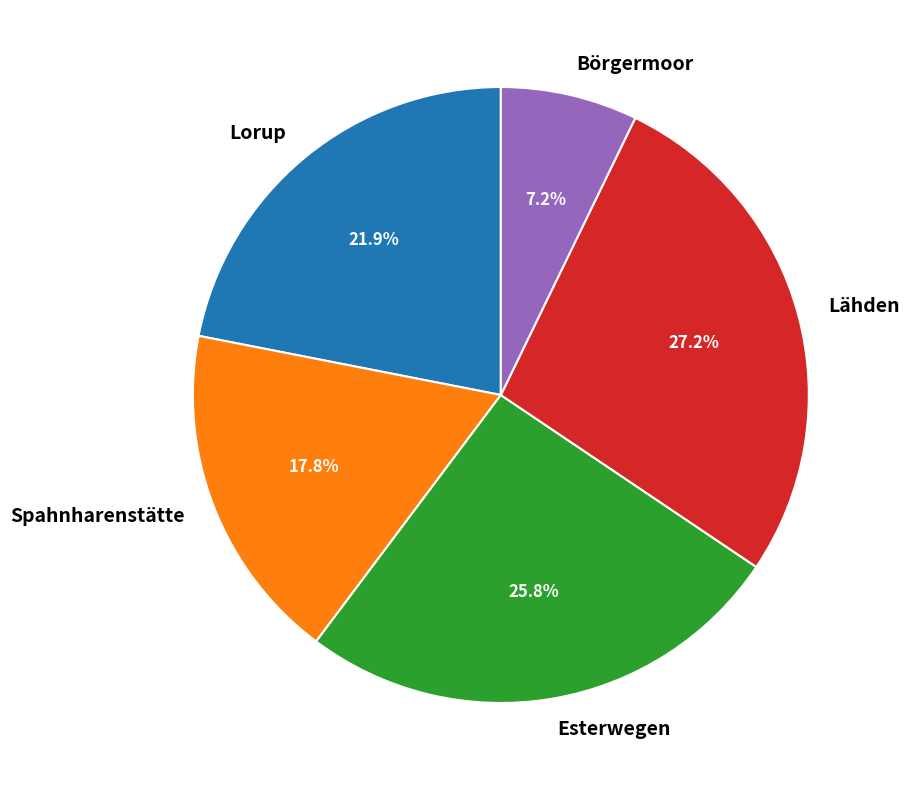

True or false: Esterwegen accounts for 36% of the total.

False